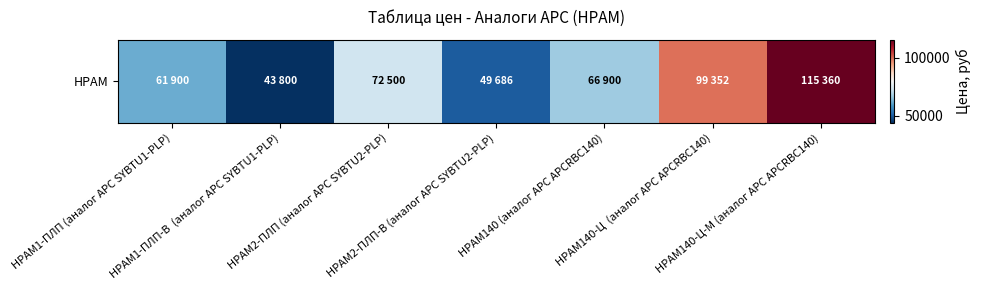

Read the value at НРАМ2-ПЛП (аналог APC SYBTU2-PLP), to the nearest 10.

72500